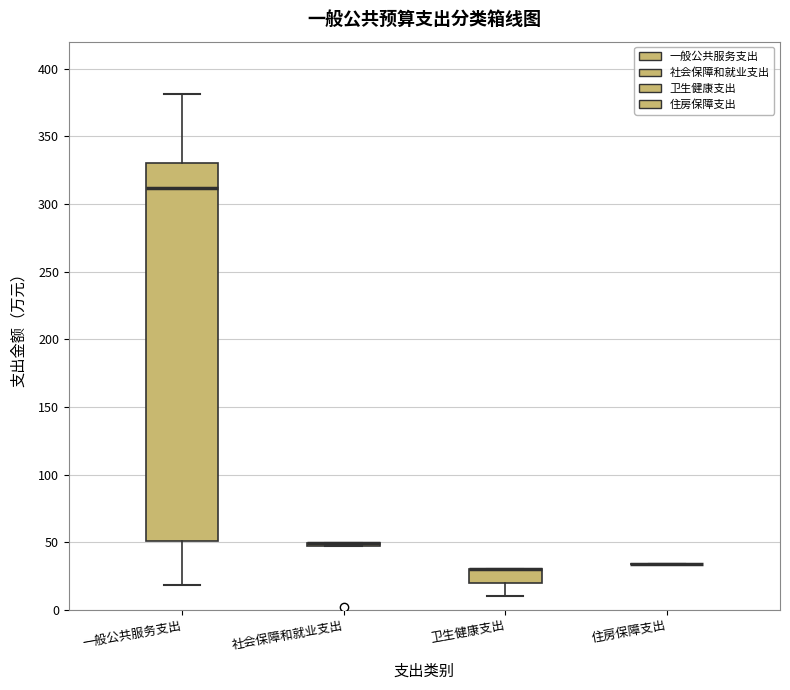

Reading left to right, transcribe this box plot: for each box, give where its median line is, the range the box spans, and where its two whiskers end, as read against the y-axis. The values are not printed on the chart, so give them approximately, as read against the axis.

一般公共服务支出: median 310, box 50 to 330, whiskers 20 to 380
社会保障和就业支出: box collapsed to a line at 50, whiskers 50 to 50
卫生健康支出: median 30 (drawn on the box's upper edge), box 20 to 30, whiskers 10 to 30
住房保障支出: box collapsed to a line at 35, whiskers 35 to 35